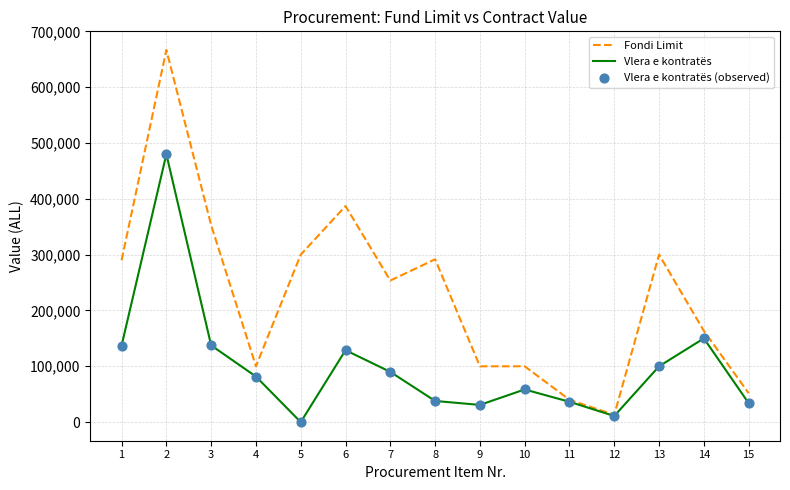

Which series changed the most between 3 and 5?

Vlera e kontratës